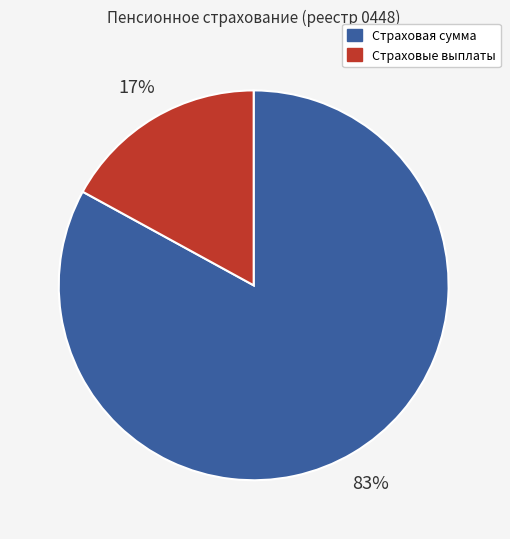

Which has a higher value, Страховые выплаты or Страховая сумма?

Страховая сумма